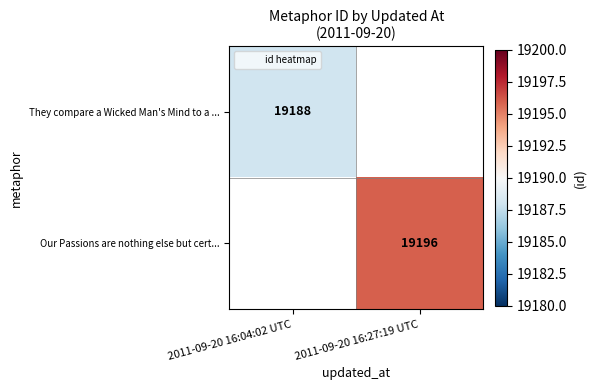

What is the approximate value of They compare a Wicked Man's Mind to a ... at 2011-09-20 16:04:02 UTC?

19188.0